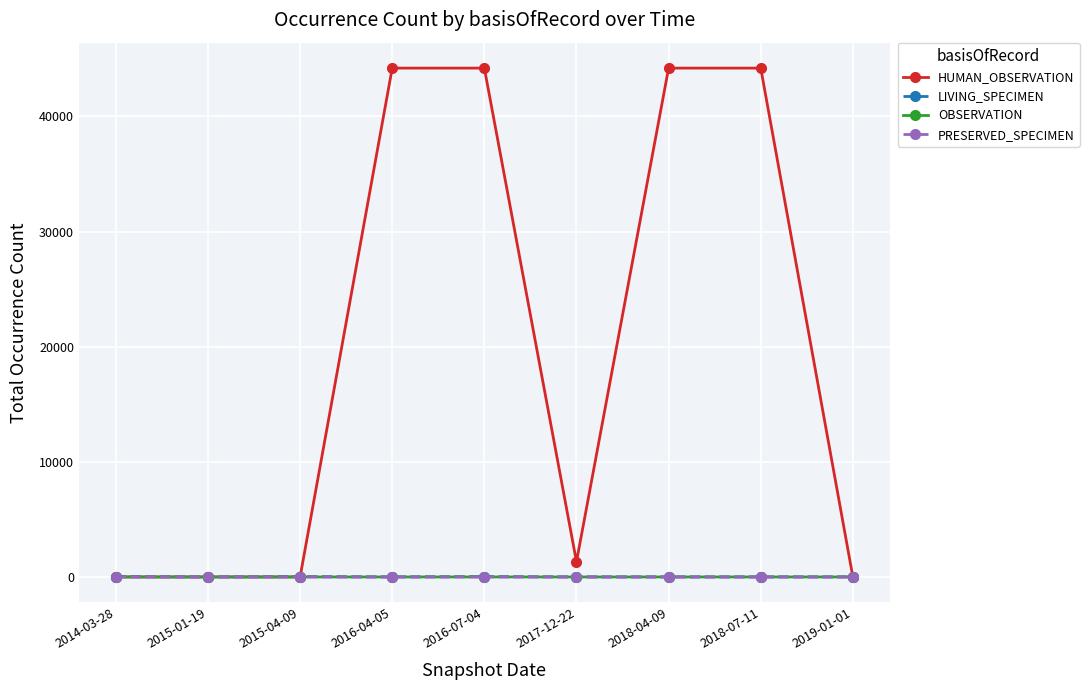

At which label is HUMAN_OBSERVATION closest to 22100?

2017-12-22